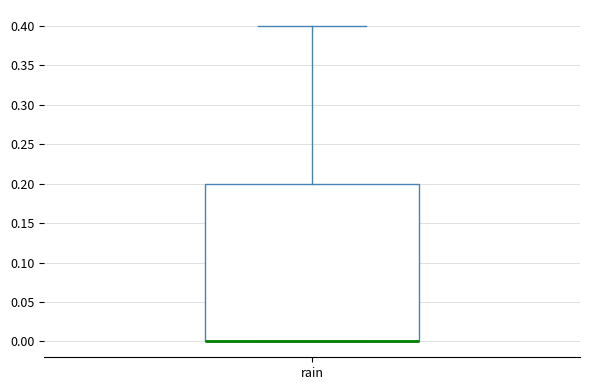

Where is the upper edge of the box for rain on the y-axis? The values are not printed on the chart, so give them approximately, as read against the axis.

0.2